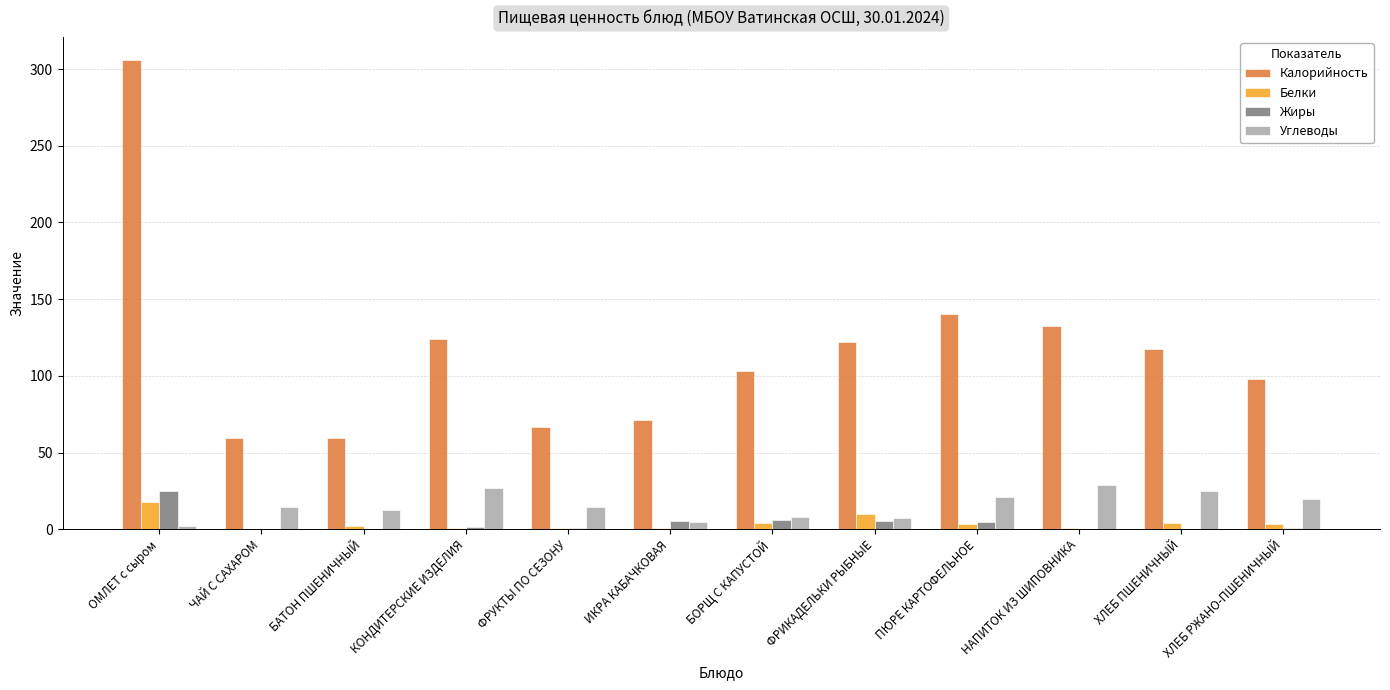

Is the value of Белки at НАПИТОК ИЗ ШИПОВНИКА greater than the value of Калорийность at КОНДИТЕРСКИЕ ИЗДЕЛИЯ?

No